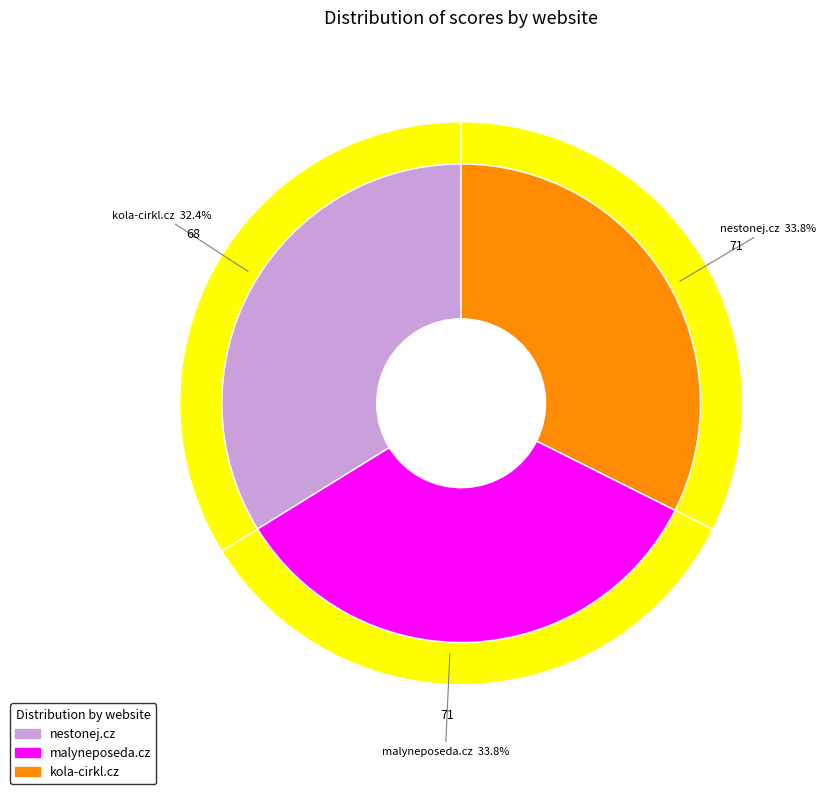

Is there any slice that represents more than half of the pie?

No